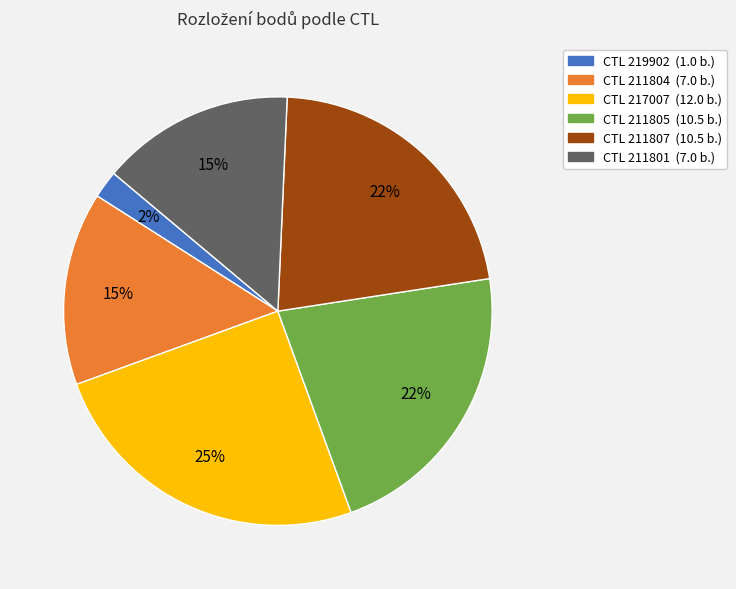

To the nearest percent, what is the difference between the largest and smallest slice percentages?

23%